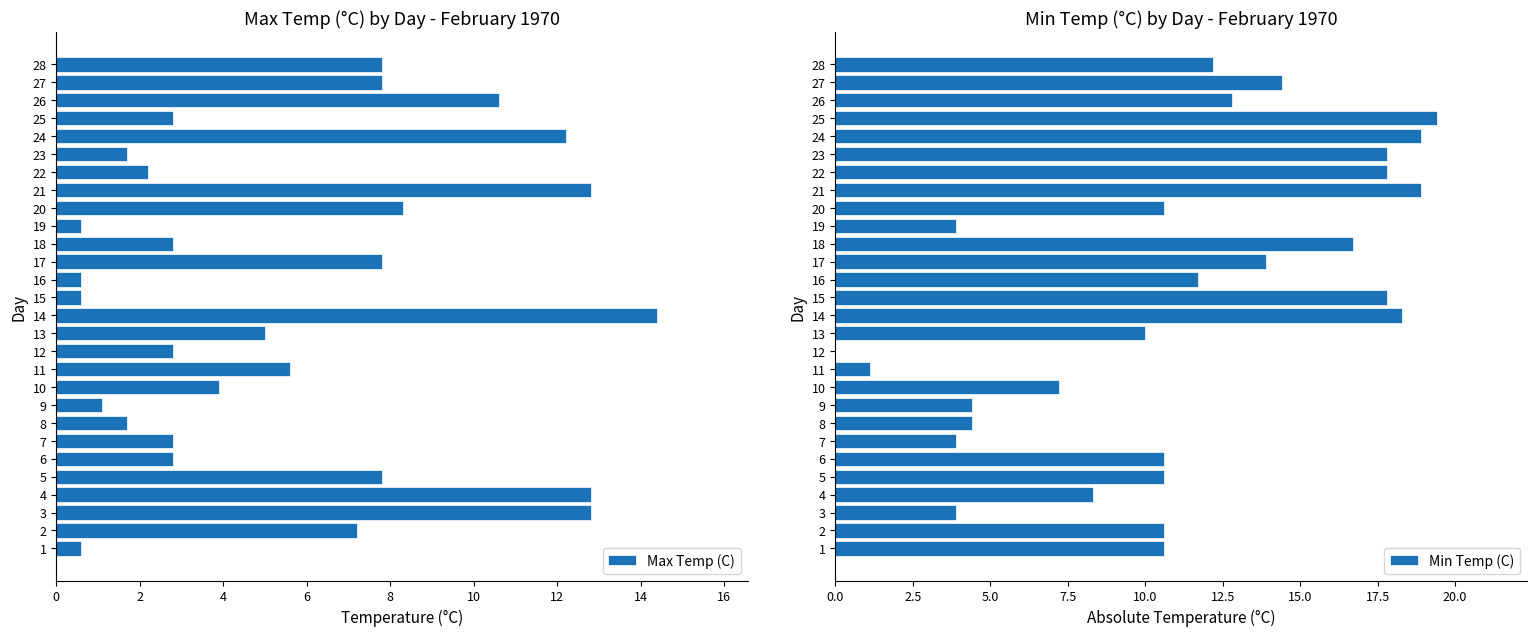

Is the value of Max Temp (C) at 26 greater than the value of Min Temp (C) at 14?

Yes